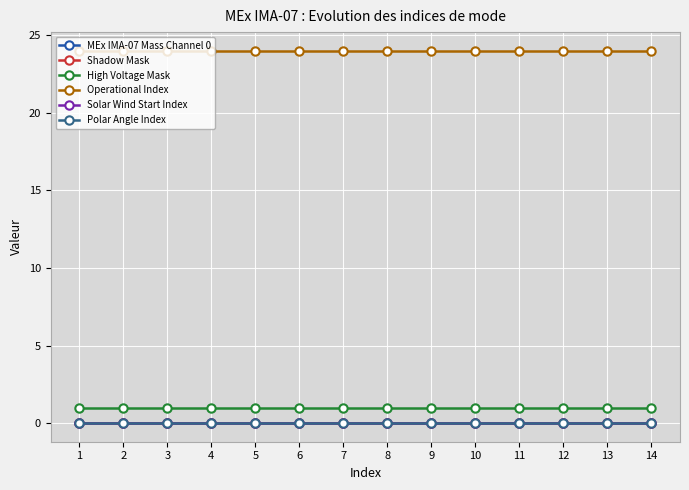

Does the chart have visible grid lines?

Yes